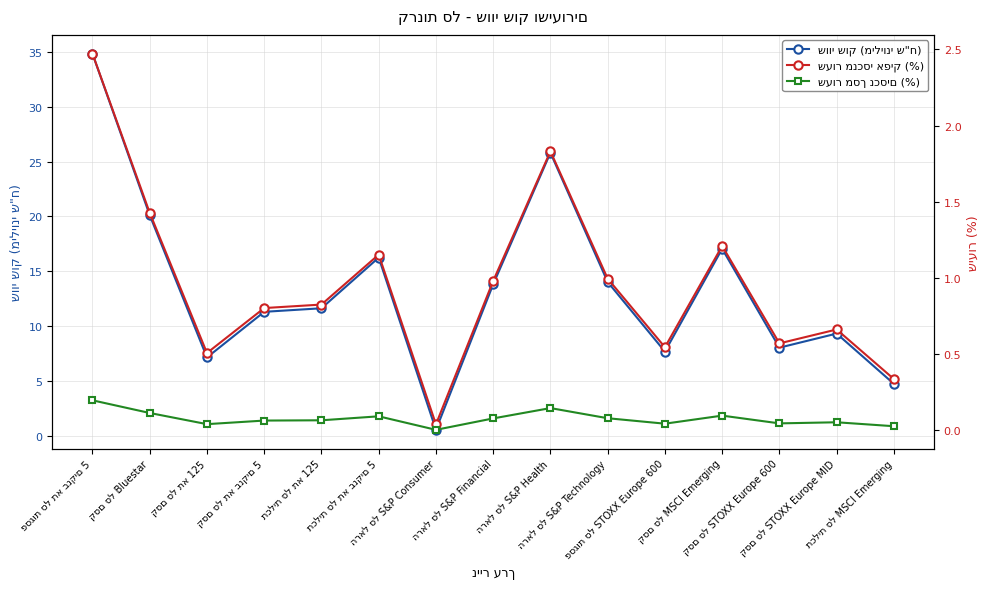

True or false: שעור מסך נכסים (%) has a value of 0.2 at קסם סל Bluestar.

False